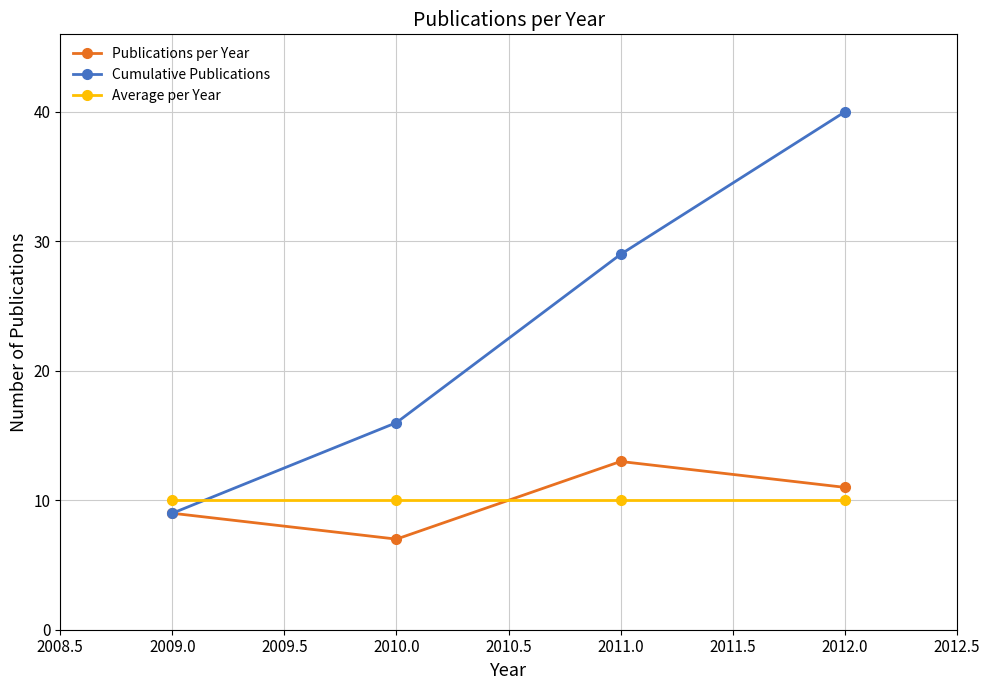

What is the minimum value for Cumulative Publications?

9